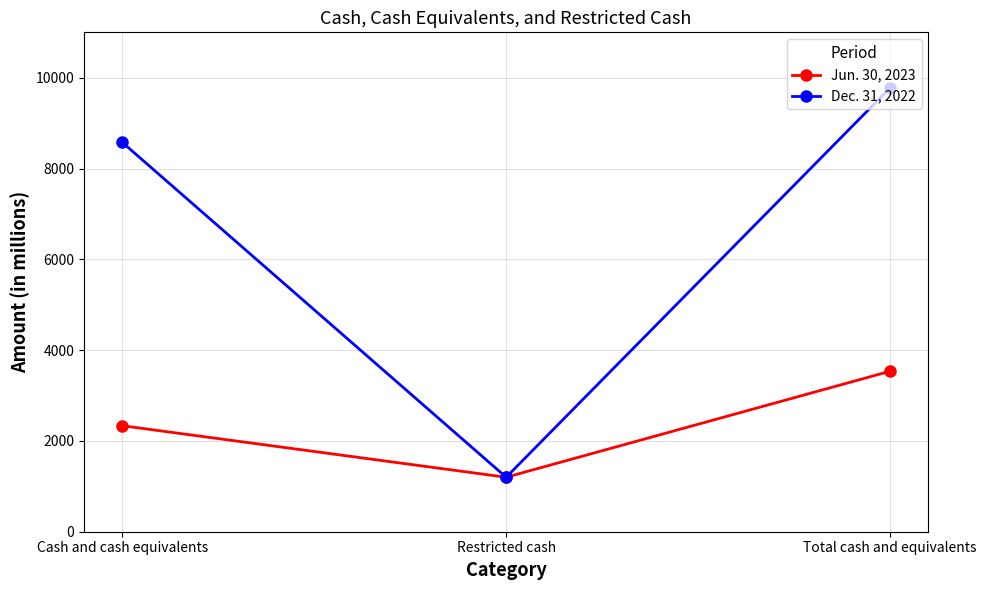

What is the difference between the maximum and second lowest values in the Jun. 30, 2023 series?

1200